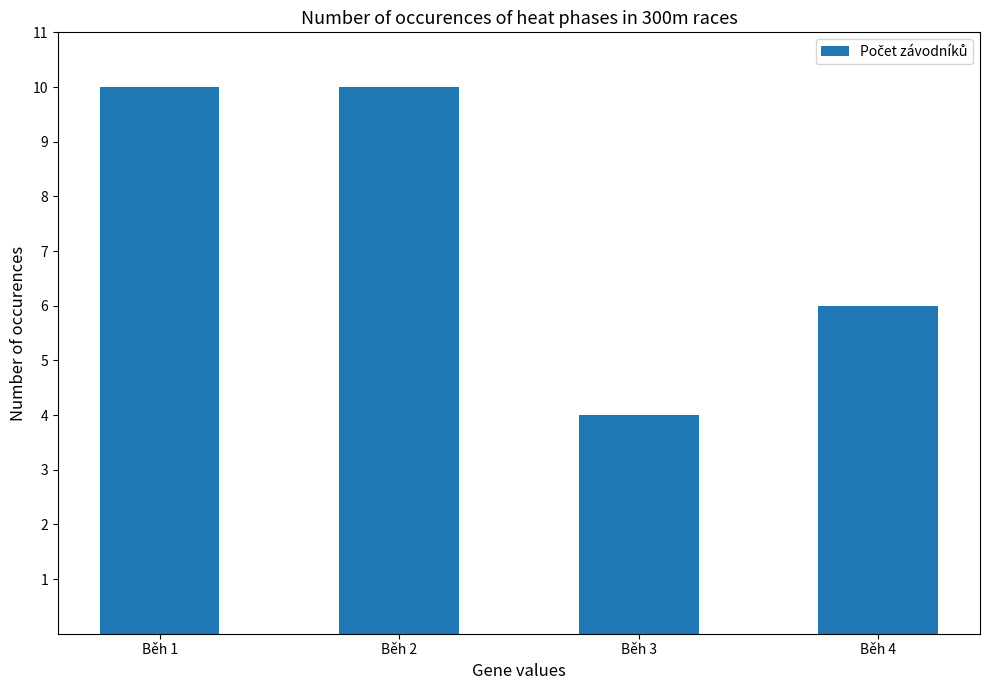

What is the average value?

8